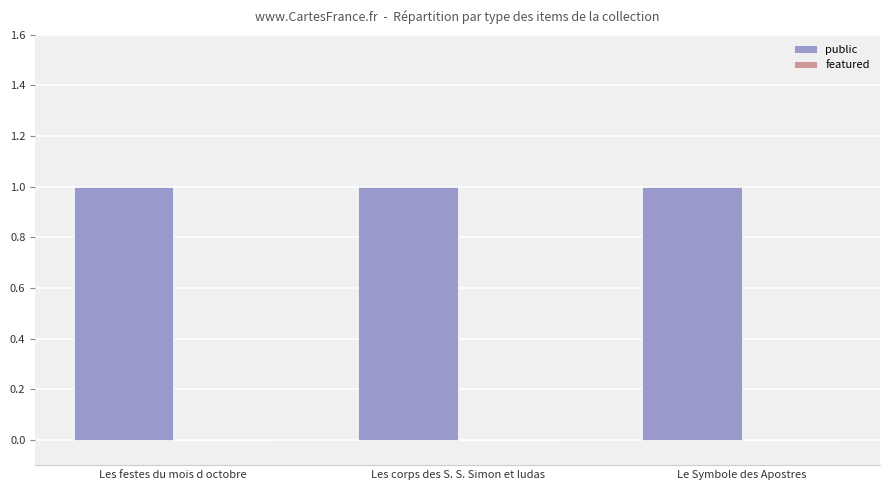

What is the greatest value displayed?

1